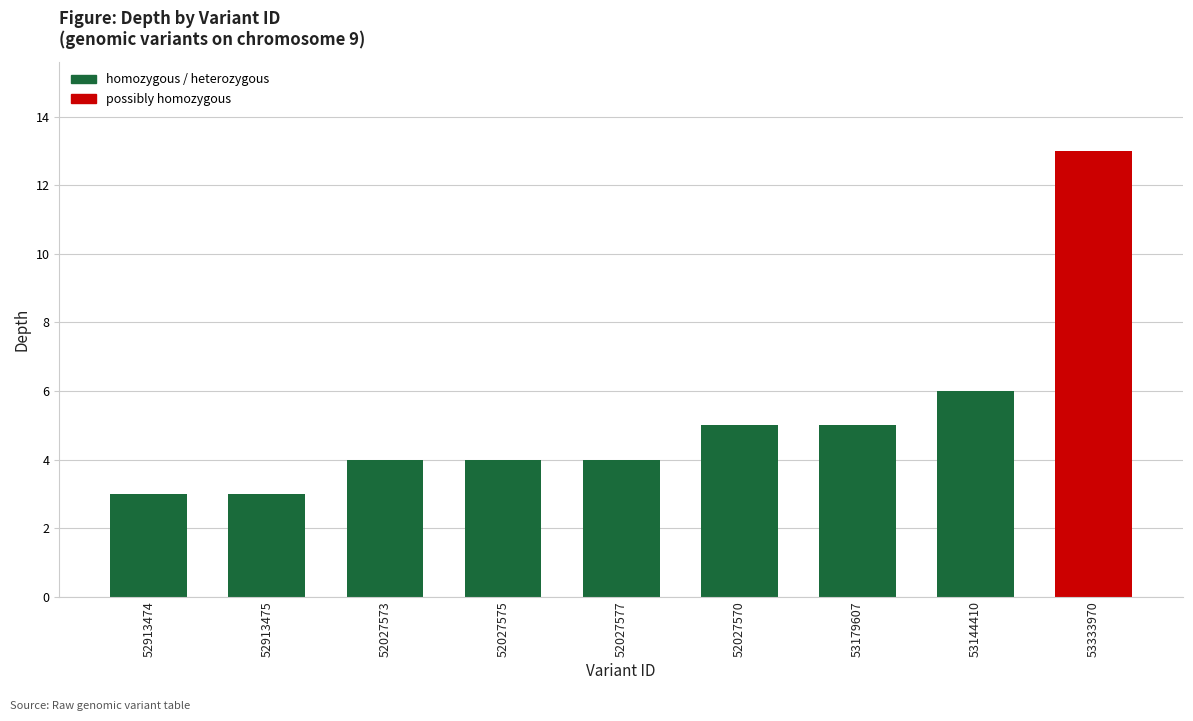

What is the maximum value shown in the chart?

13